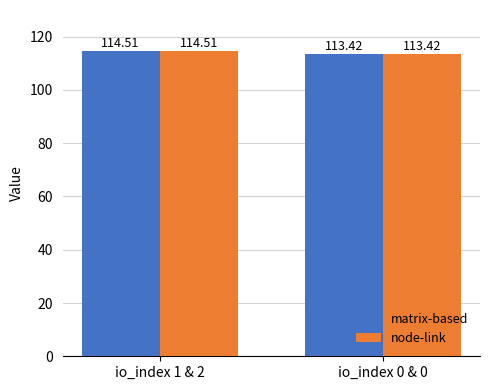

Reading right to left, transcribe all the data shown in this chart.

matrix-based: 113.4	114.5
node-link: 113.4	114.5